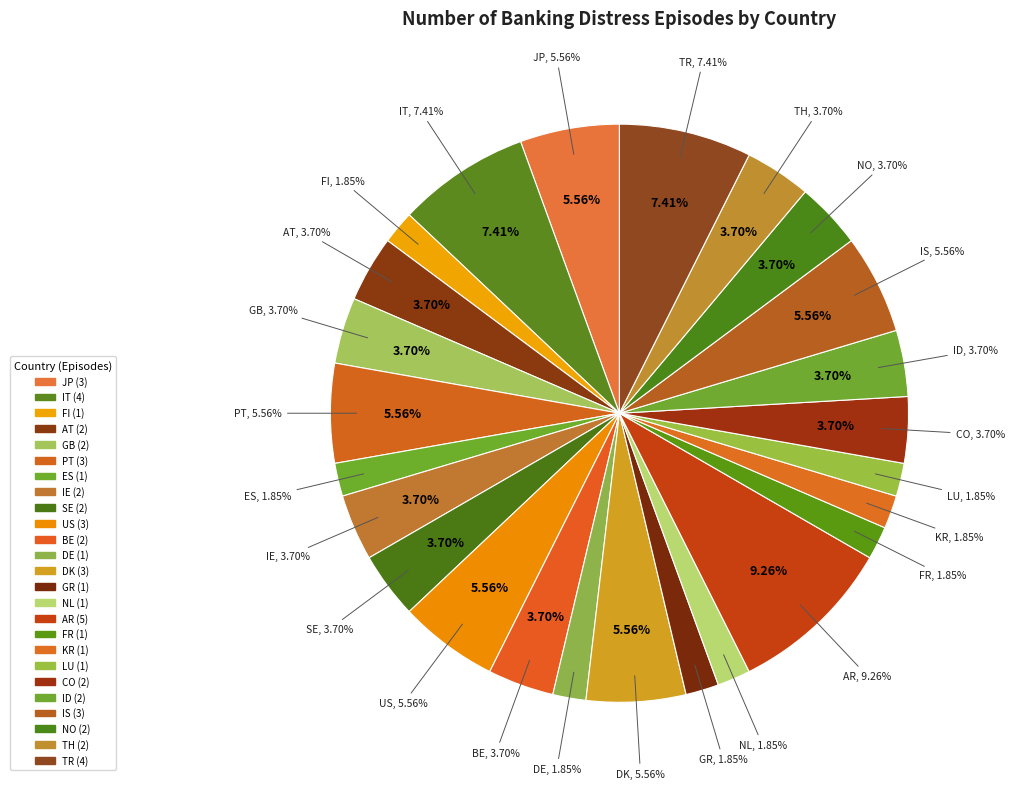

How many slices are in this pie chart?

25